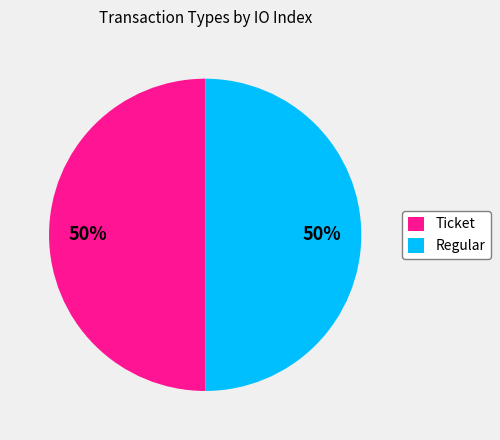

To the nearest percent, what is the difference between the largest and smallest slice percentages?

0%